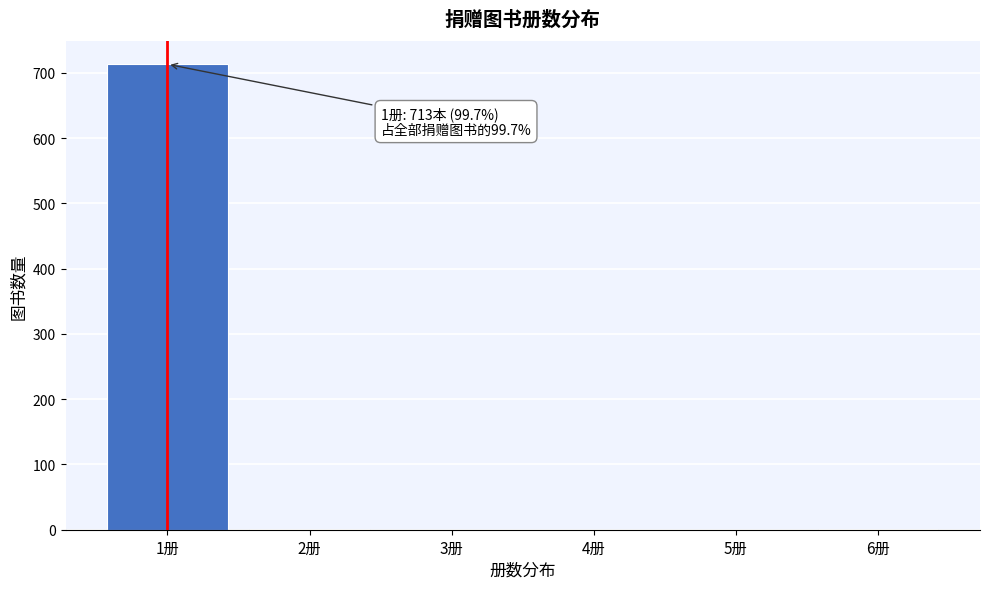

Between 4册 and 1册, which is larger?

1册